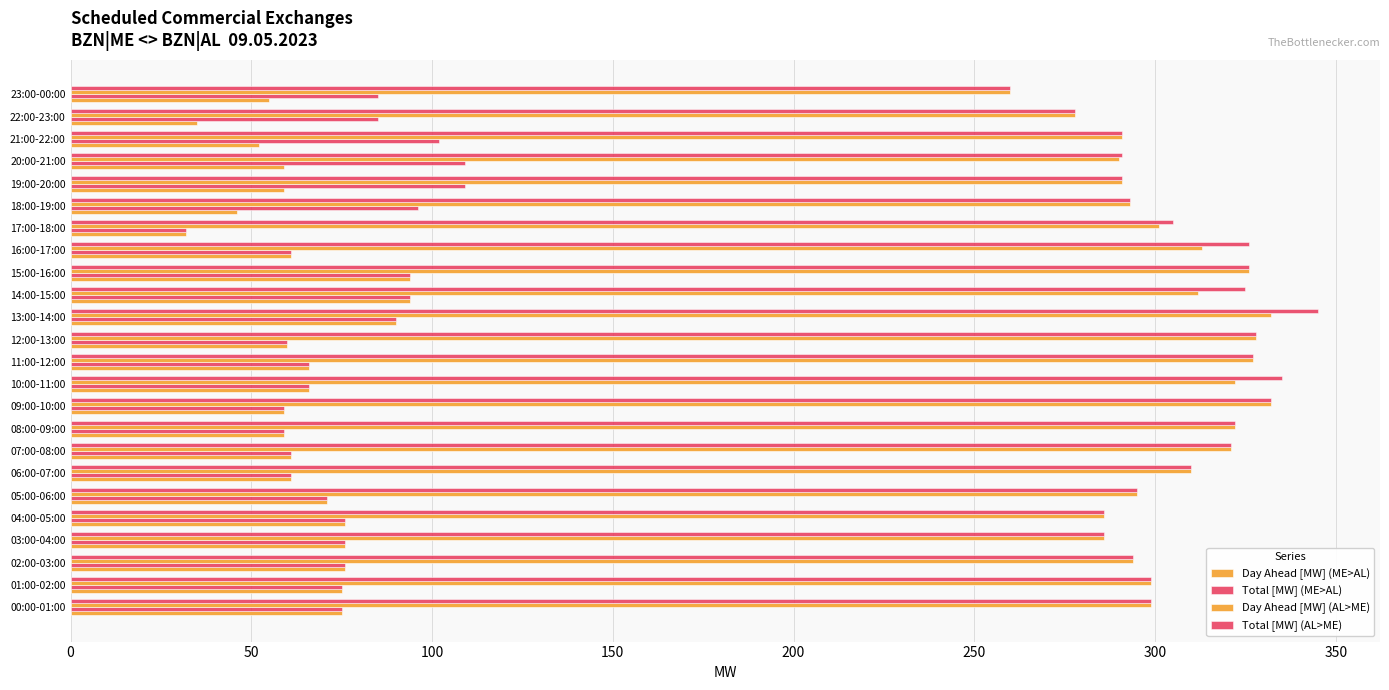

What is the greatest value displayed?

345